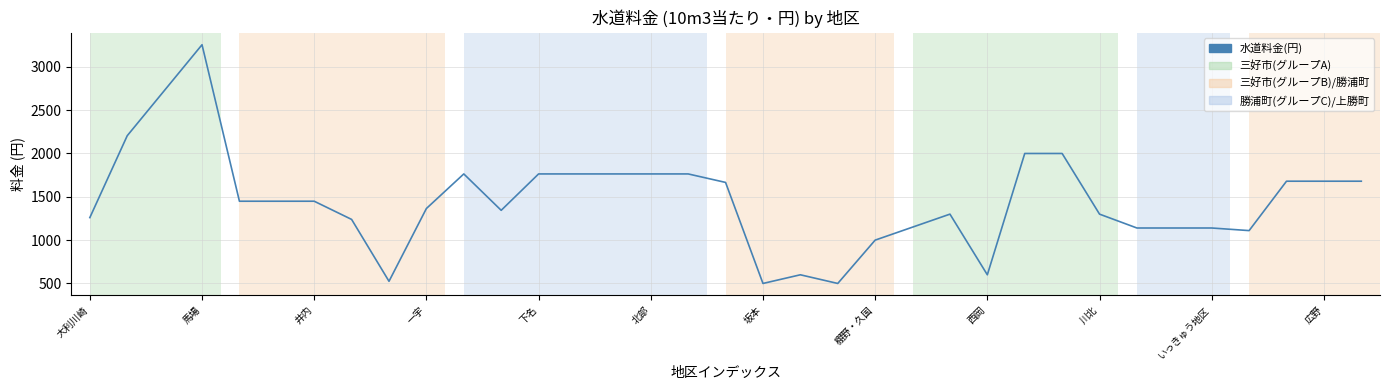

What is the smallest value displayed?

500